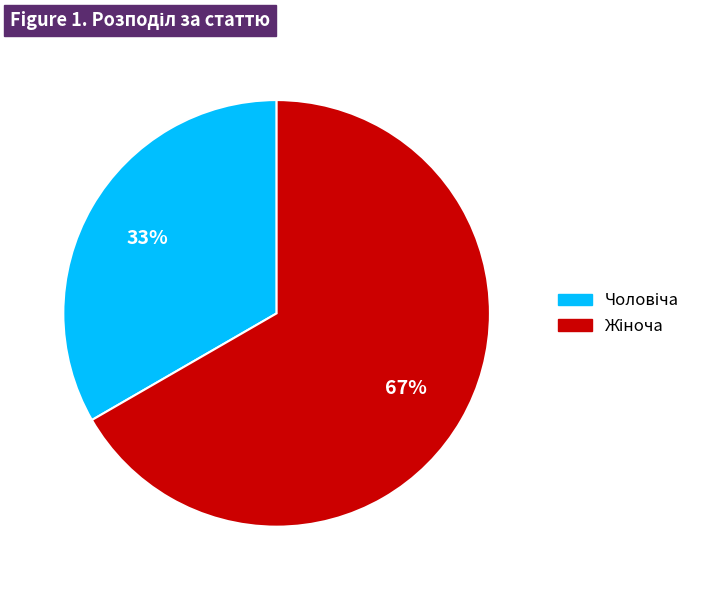

How many segments does this pie chart have?

2